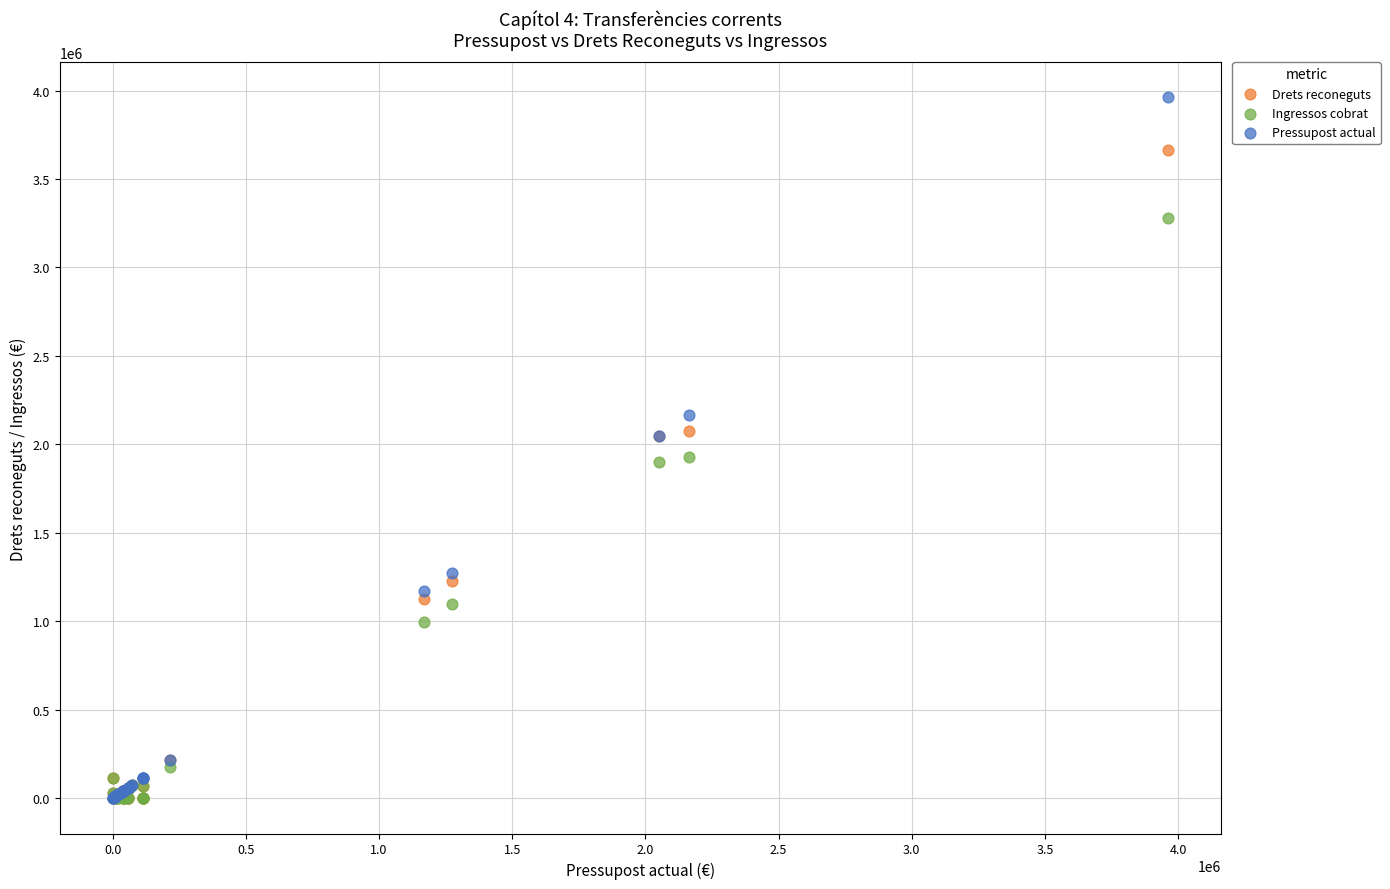

Which series reaches the maximum Y coordinate?

Pressupost actual